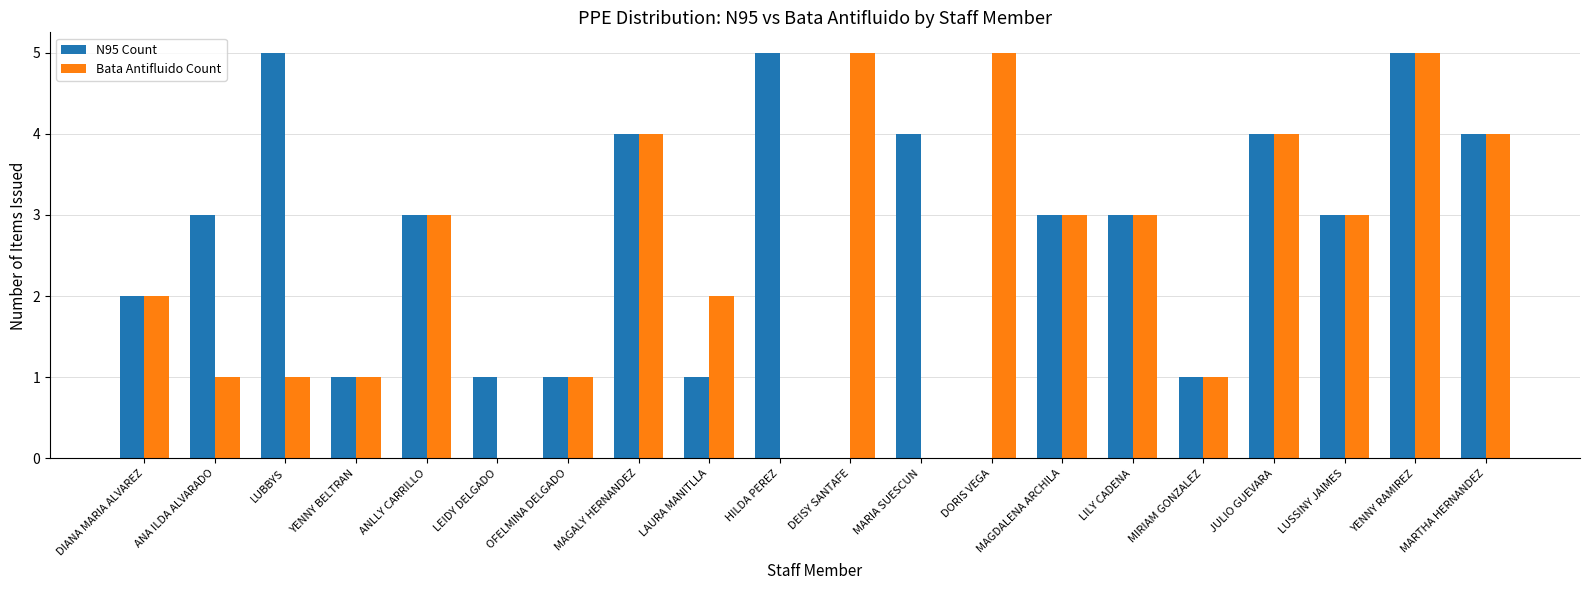

What is the highest value of the N95 Count series?

5